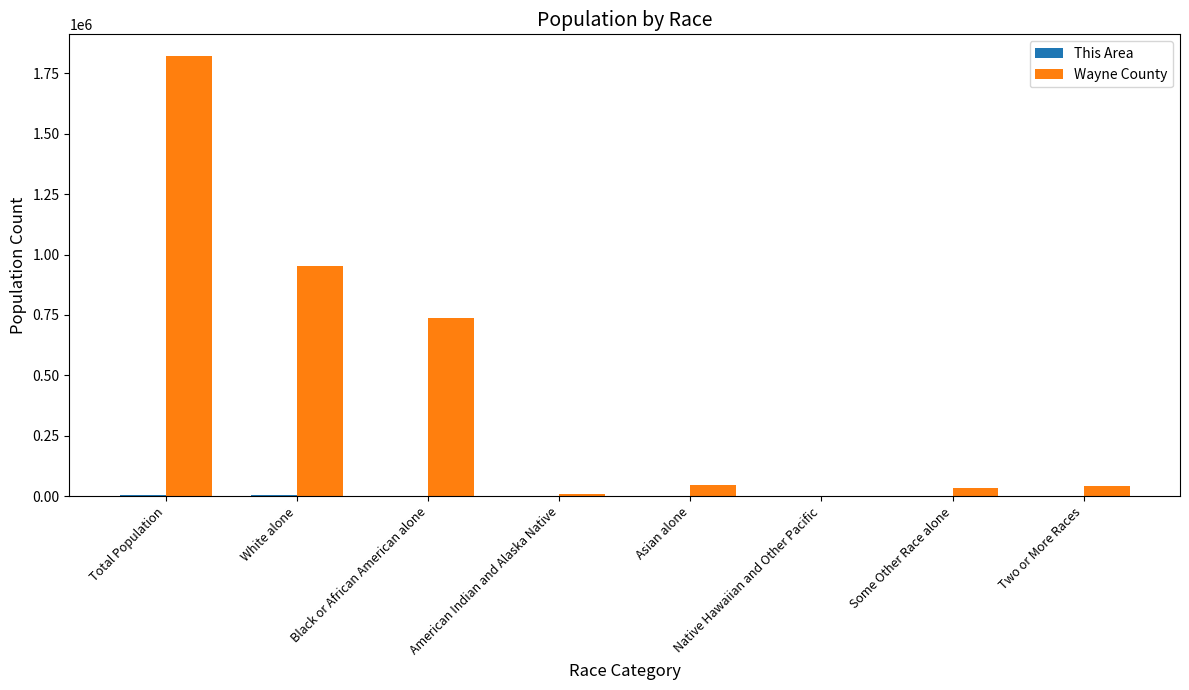

At which category does the chart reach its peak across all series?

Total Population